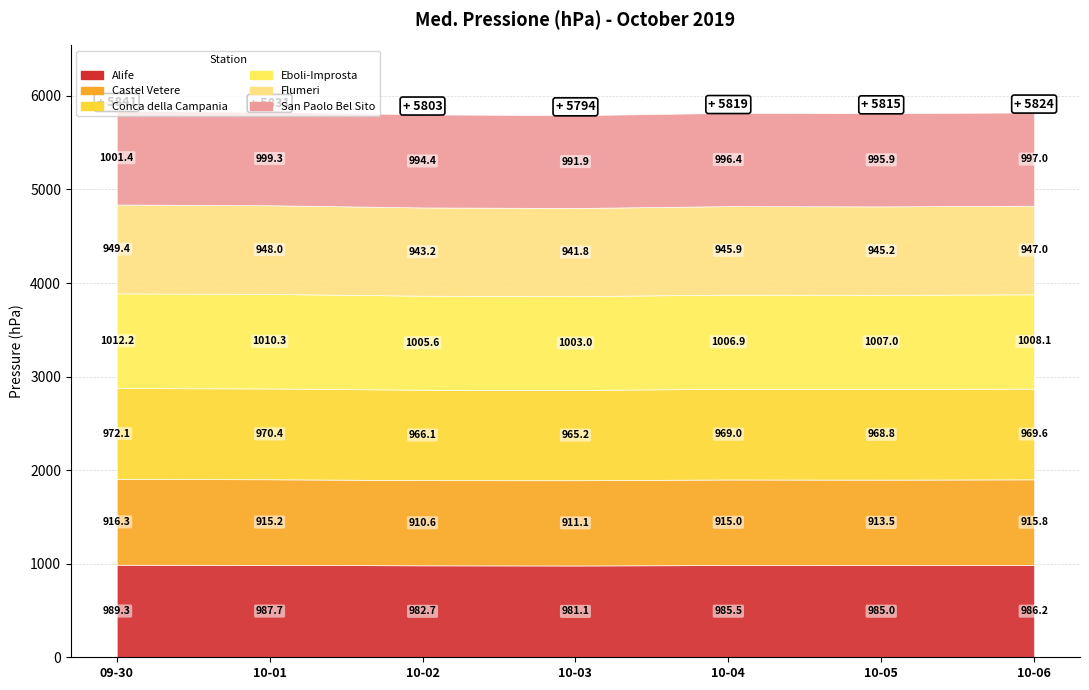

What is the approximate value of Alife at 2019-09-30?

989.3